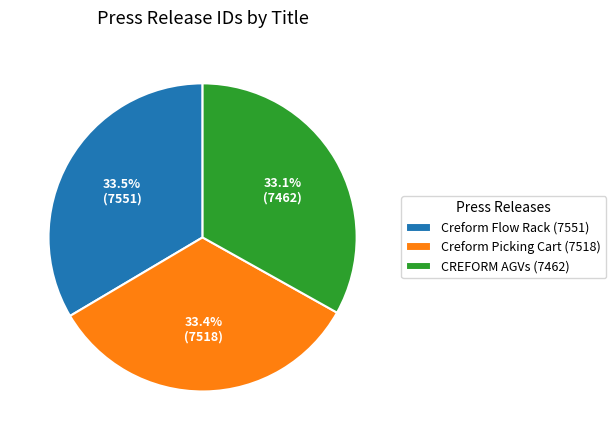

What percentage is NOT represented by Creform Picking Cart (7518)?

66.6%